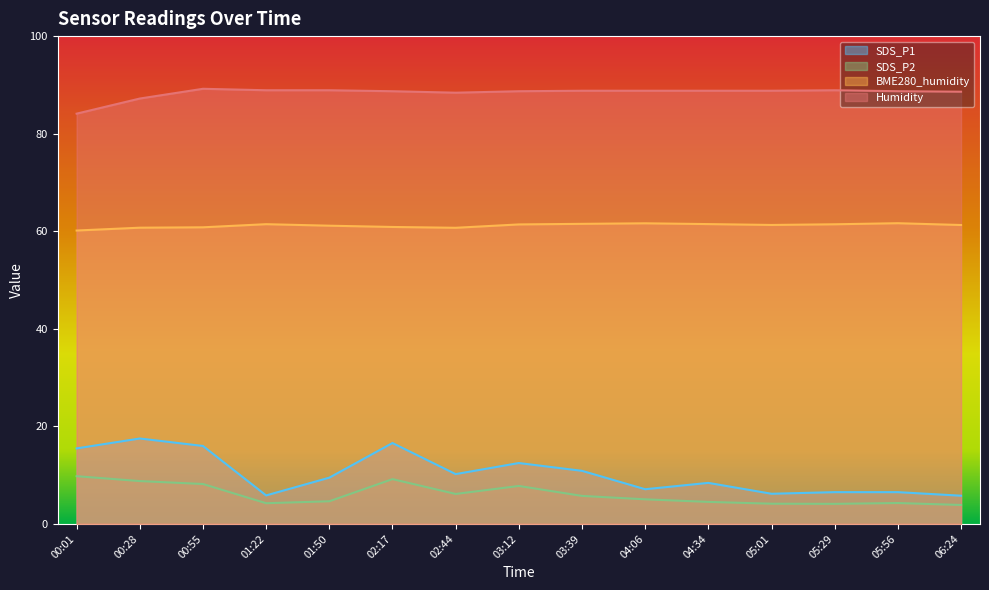

The Humidity series shows 87.2 at 00:28. True or false?

True